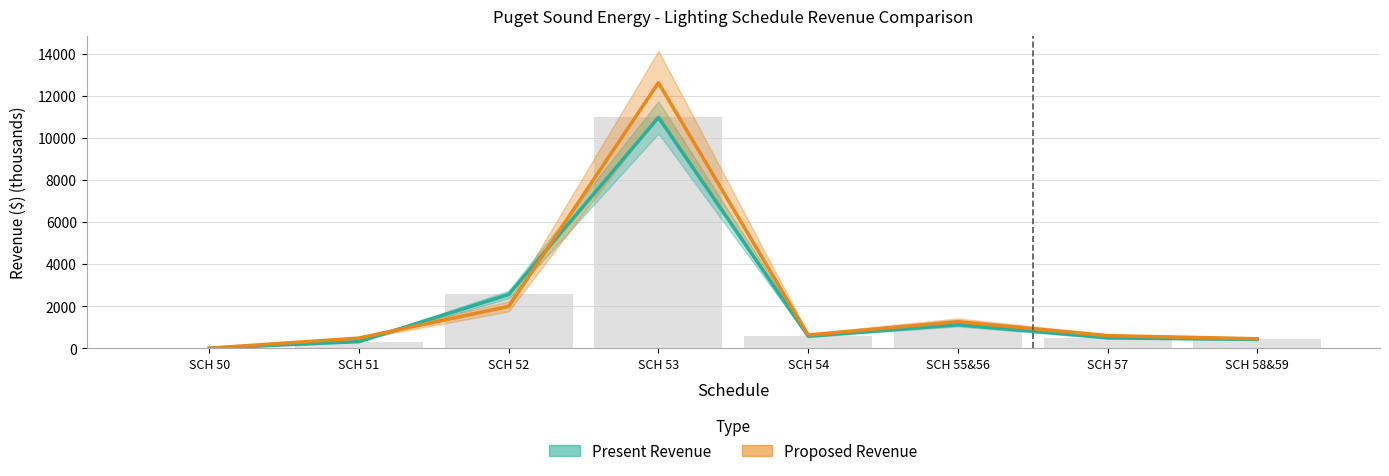

List the series in order of their peak value, lowest first.

Present_Dollars, Proposed_Dollars